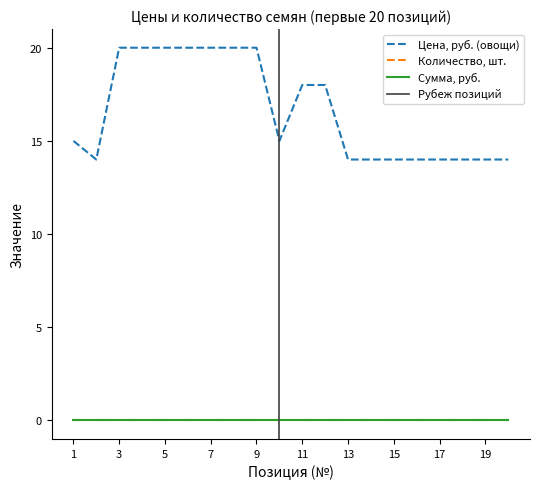

True or false: Цена, руб. (овощи) has more than 0 points higher than both neighbors.

False